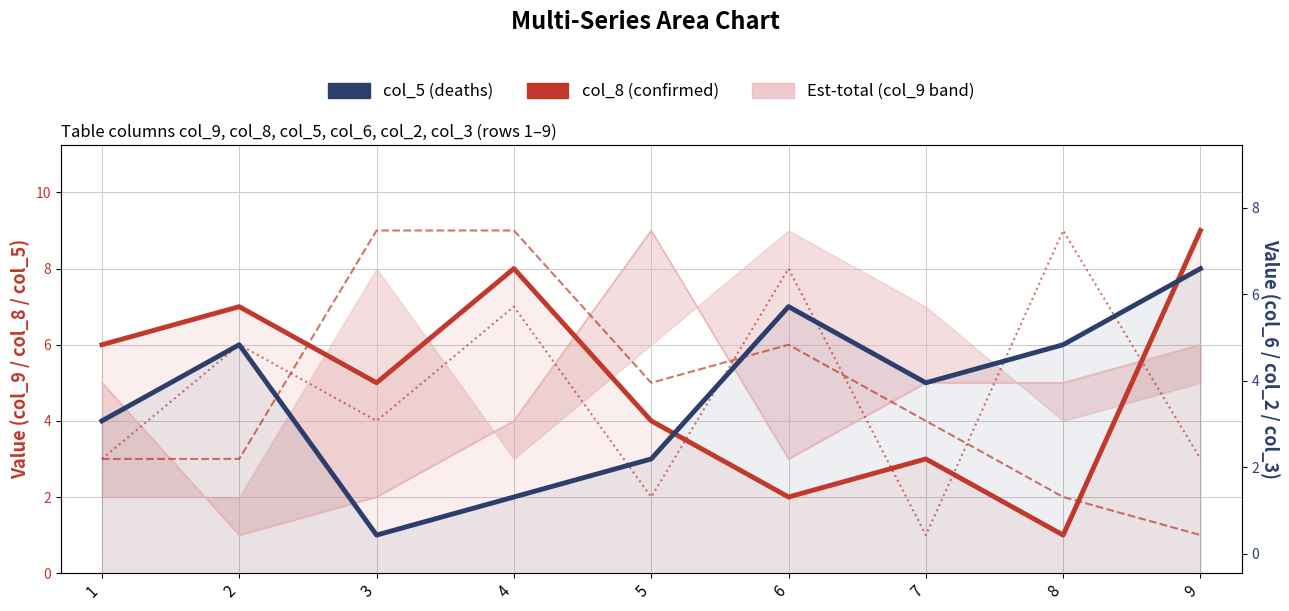

How many data points in col_6 are above 4?

4